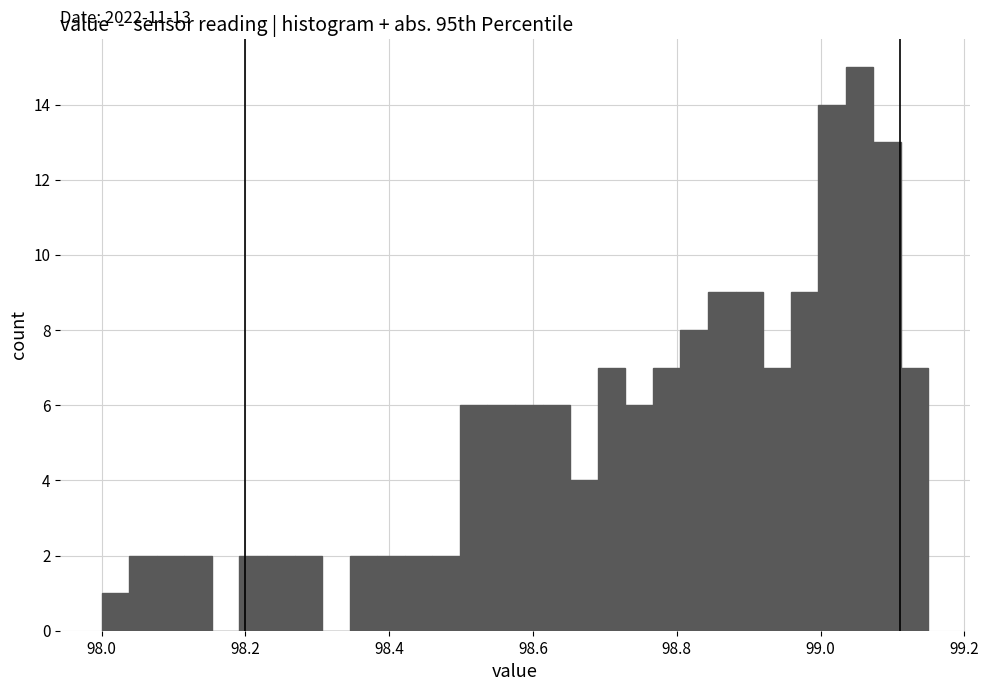

Around what value on the x-axis is the tallest bar? Give the approximate position of its centre, as read against the axis.

99.06